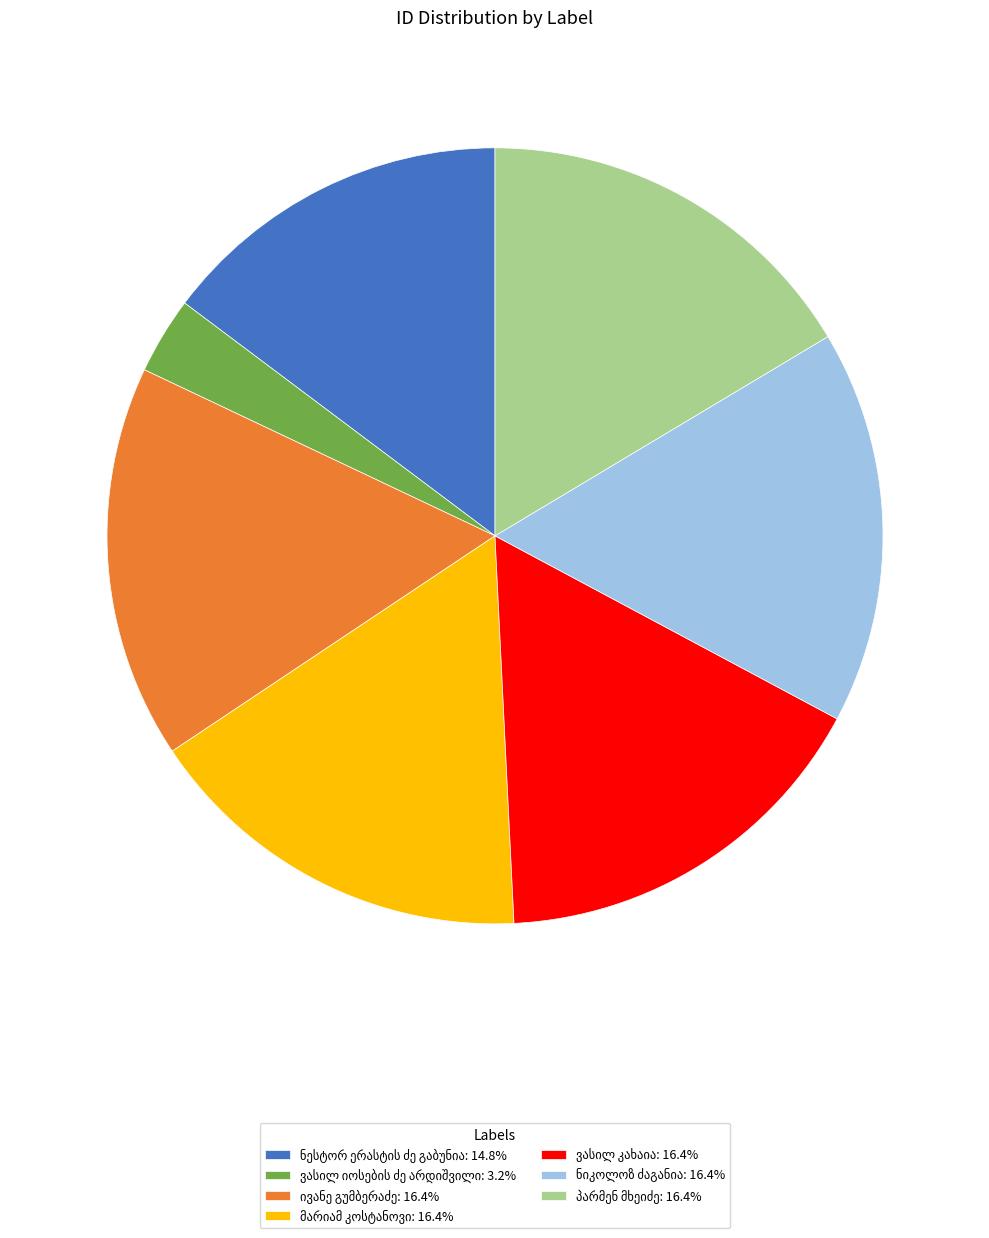

Is there a majority slice in this chart?

No